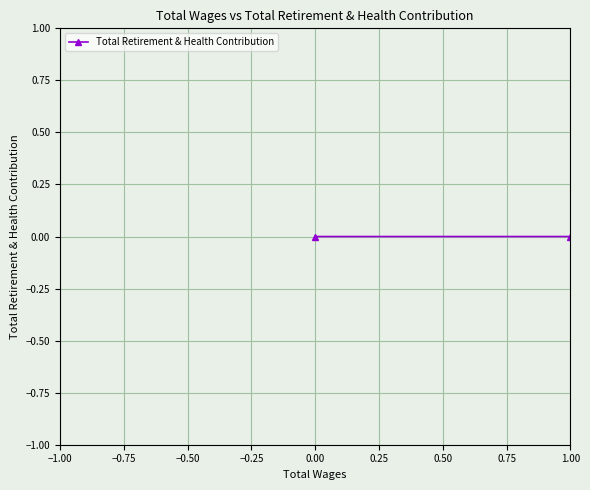

True or false: there are more than 1 points higher than both neighbors.

False